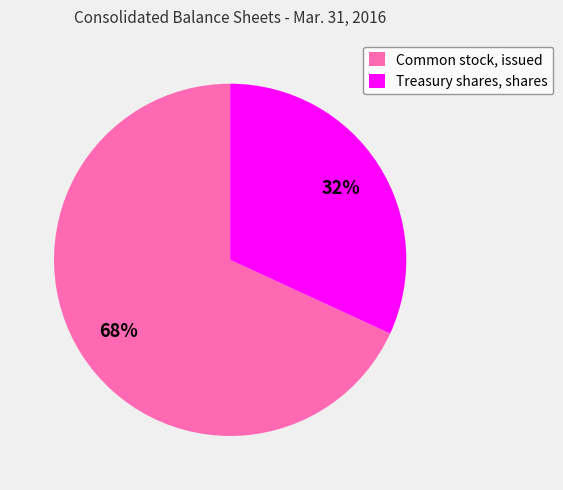

Combined, do Common stock, issued and Treasury shares, shares account for over 50%?

Yes